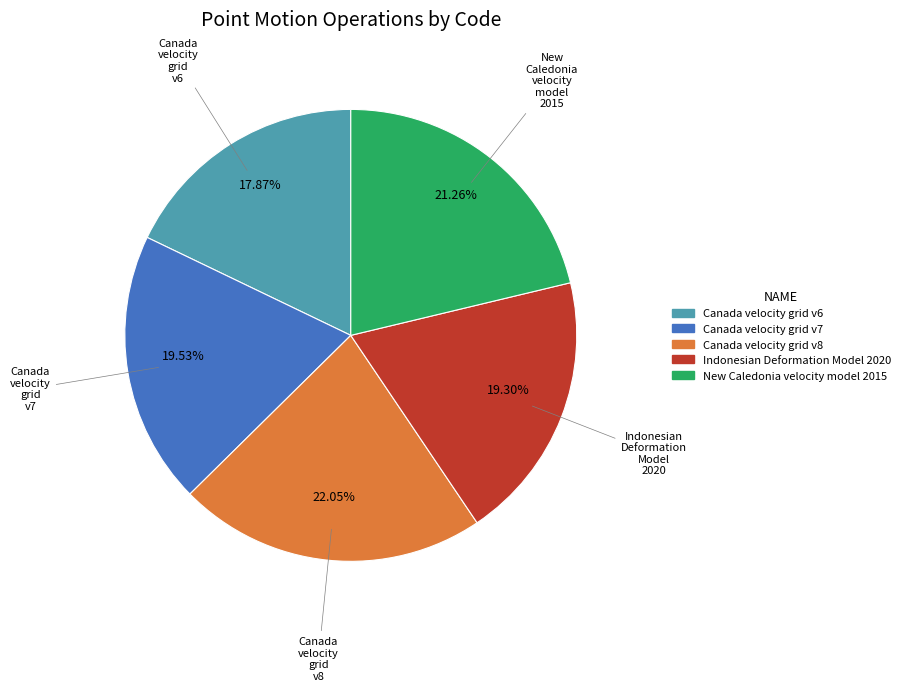

Which category has the smallest portion of the pie?

Canada velocity grid v6